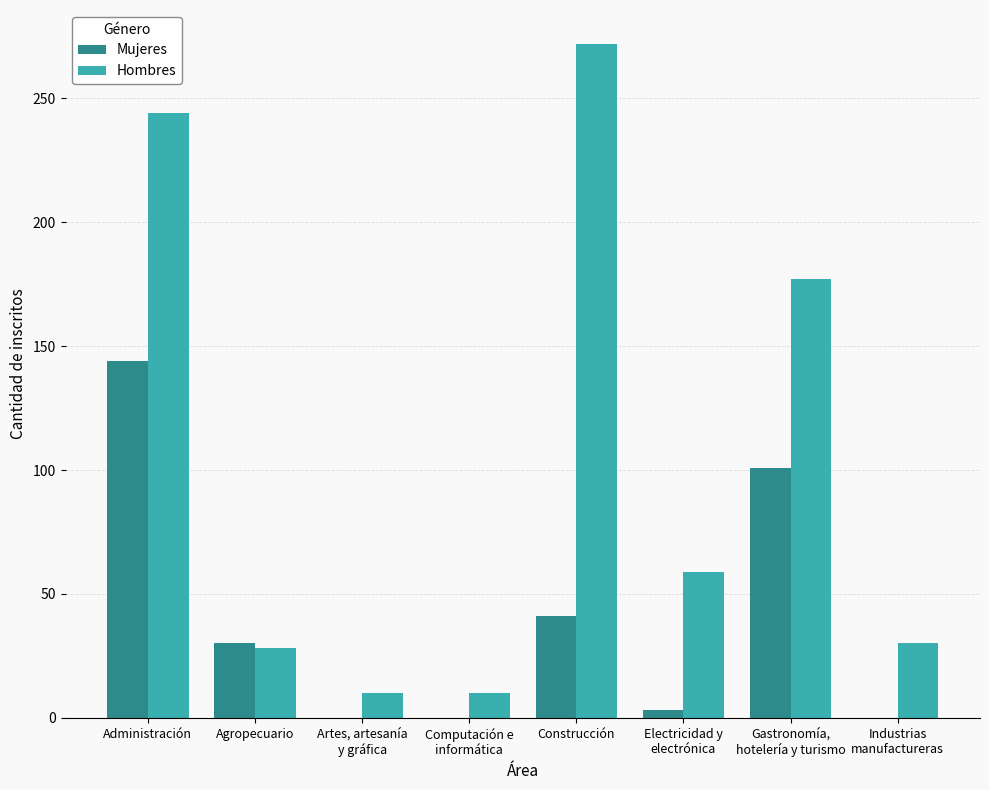

True or false: Hombres has a value of 125 at Administración.

False